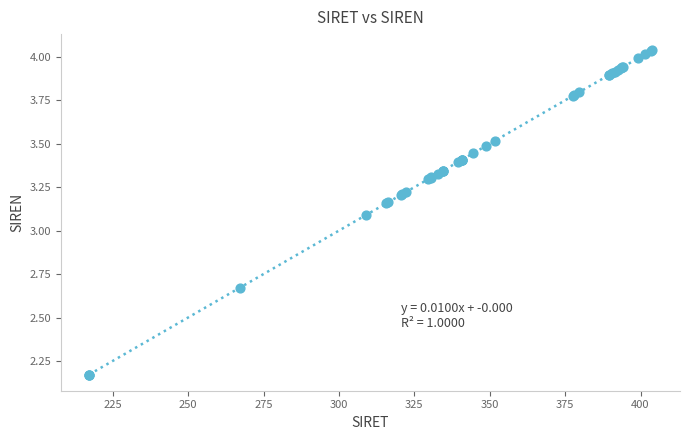

What Y value in the scatter plot is closest to 3?

3.1